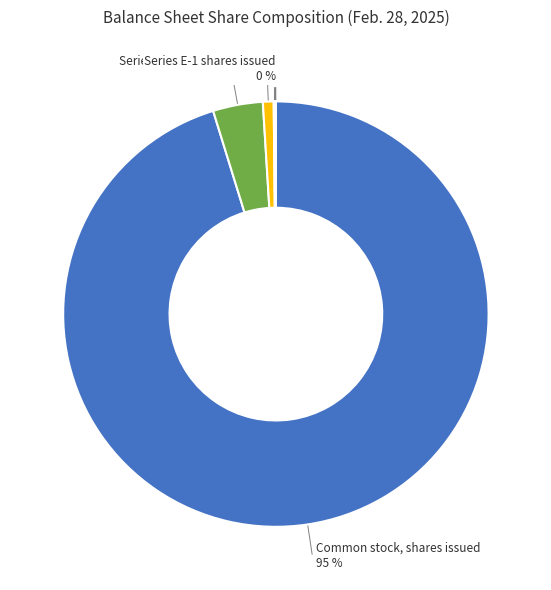

Which category has the biggest portion of the pie?

Common stock, shares issued